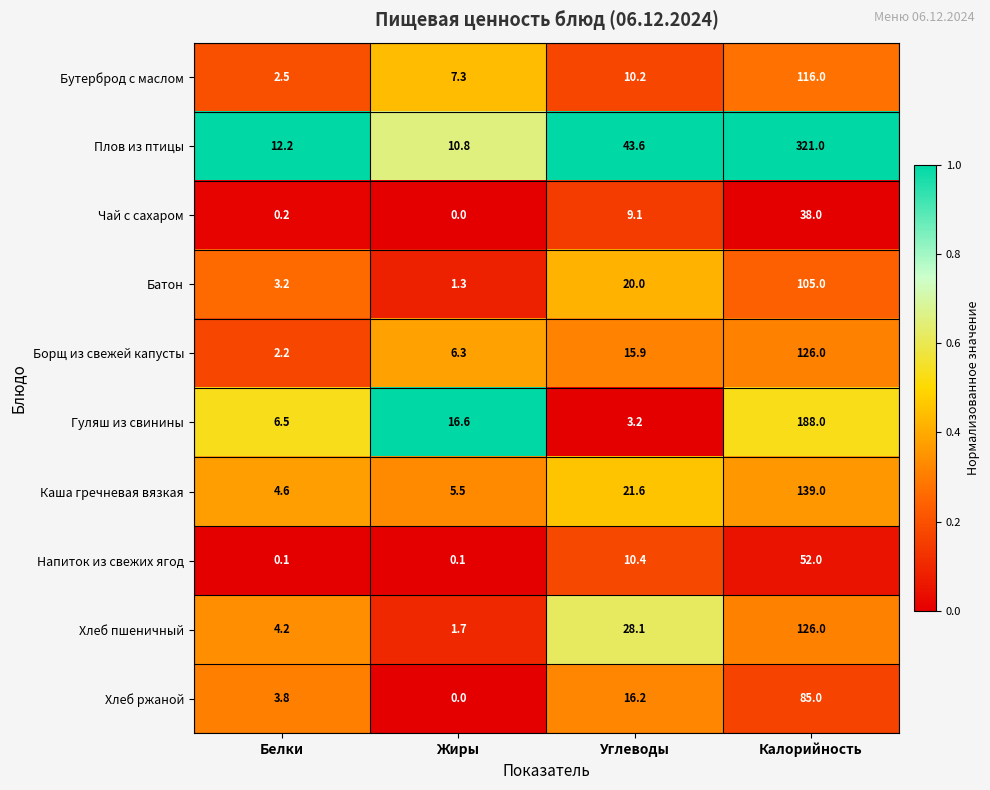

What is the difference between the Борщ из свежей капусты values at Калорийность and Белки?

123.8